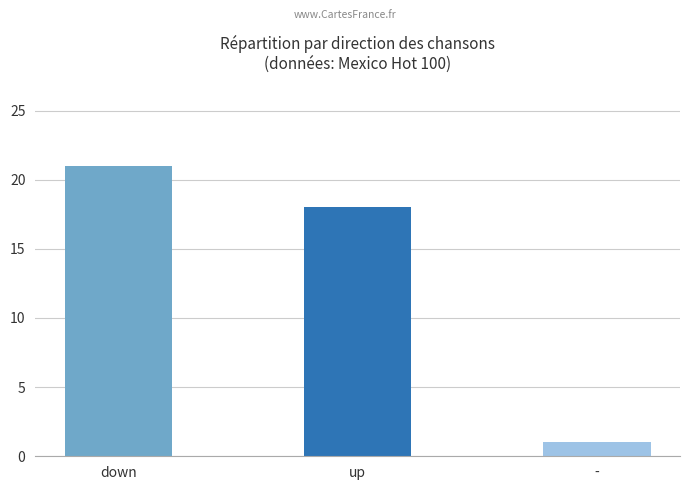

How many data points are less than 18?

1